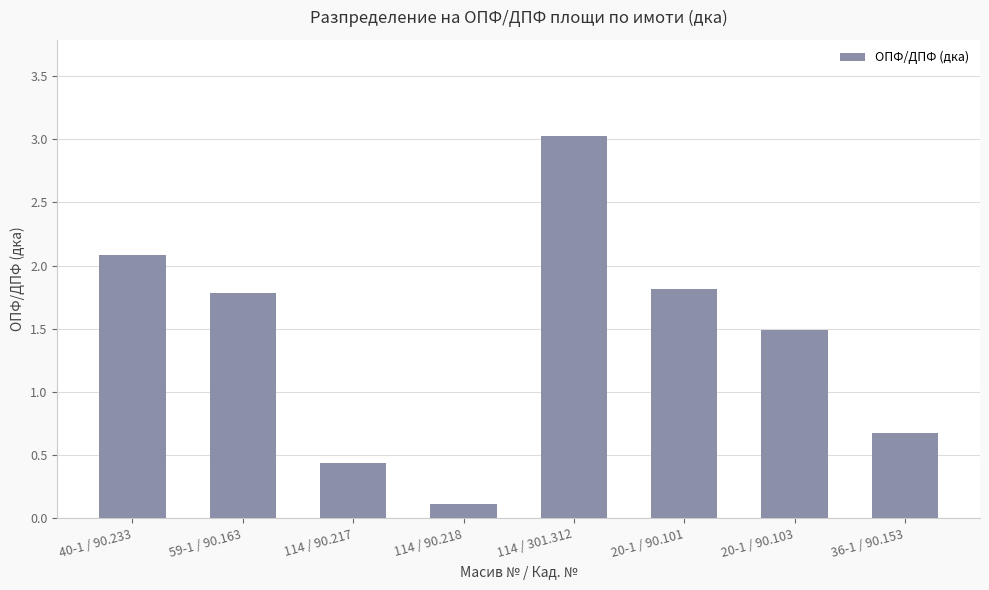

What is the value of the 5th bar from the left?

3.0